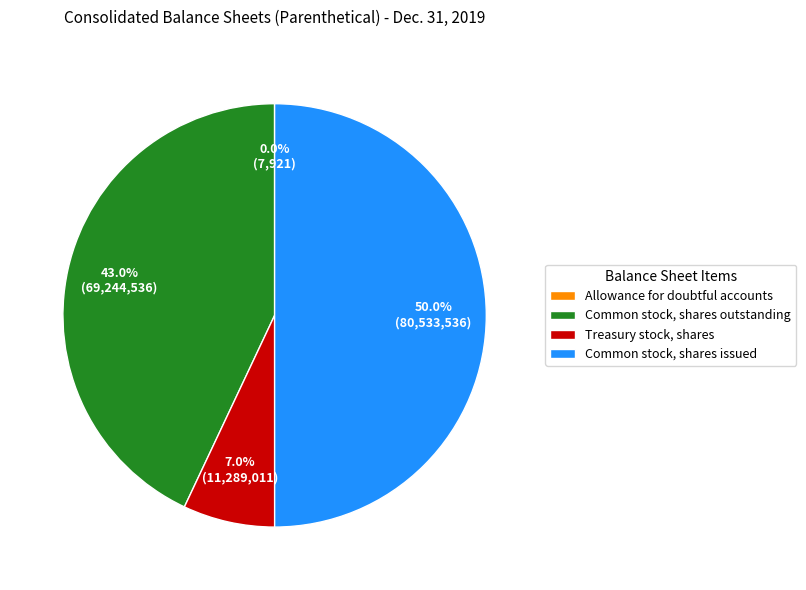

How much of the chart is everything except Common stock, shares issued?

50.0%